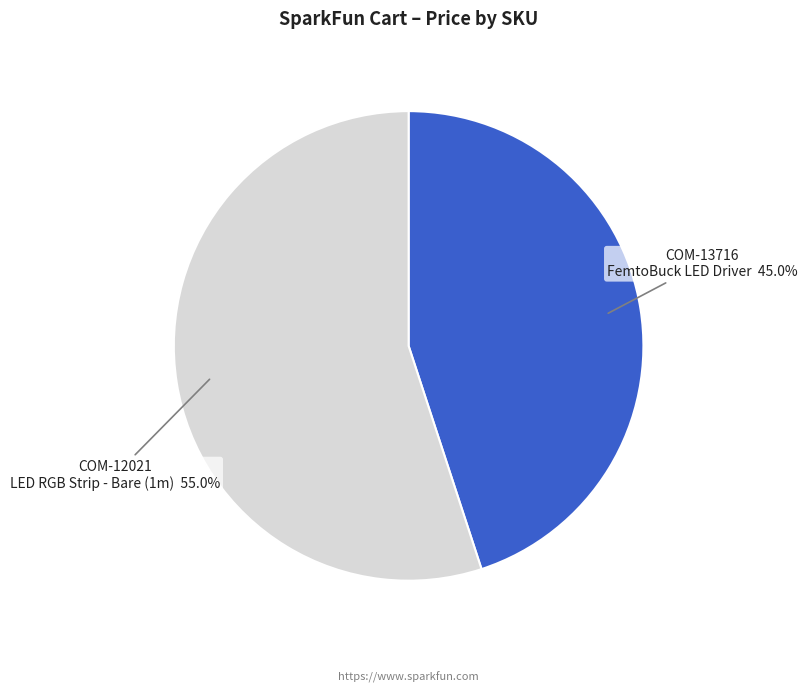

Rank the categories by value from highest to lowest.

COM-12021 LED RGB Strip - Bare (1m), COM-13716 FemtoBuck LED Driver